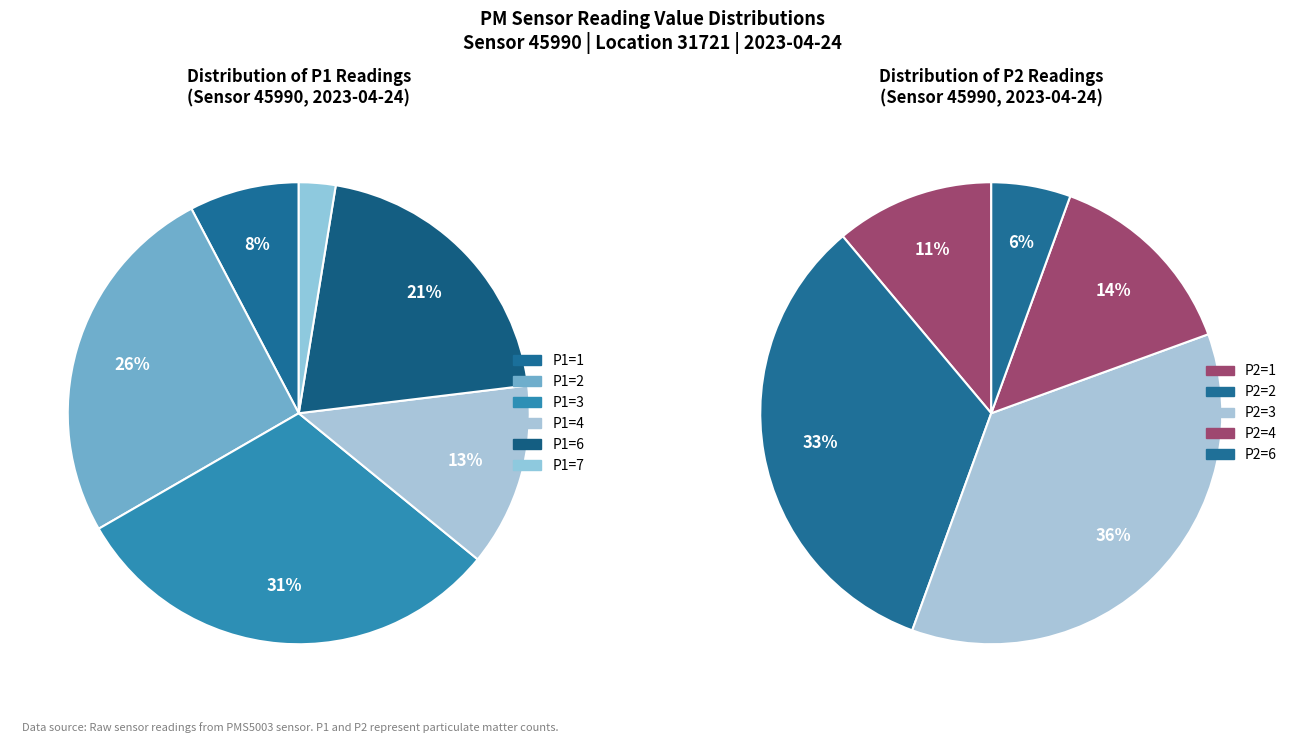

Rank the series by their maximum value, from highest to lowest.

P2_counts, P1_counts